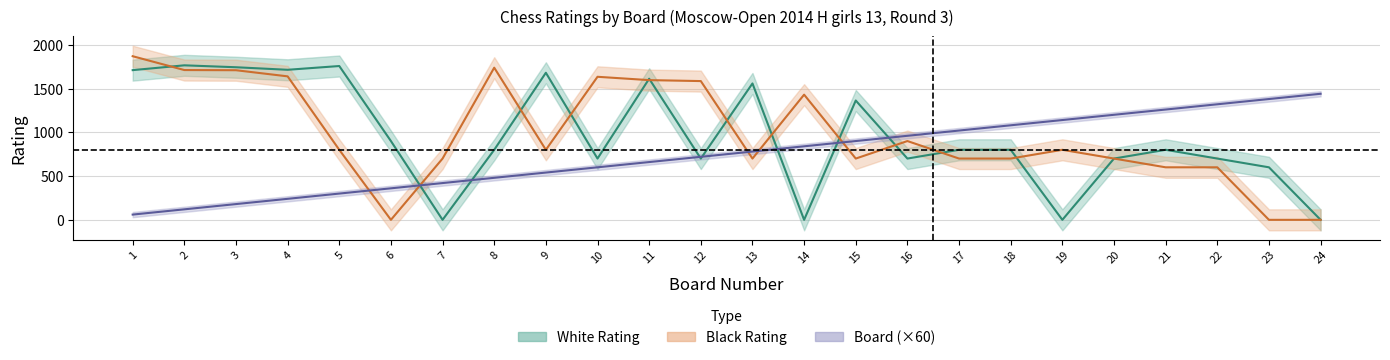

What is the total value across all series at 14?

2270